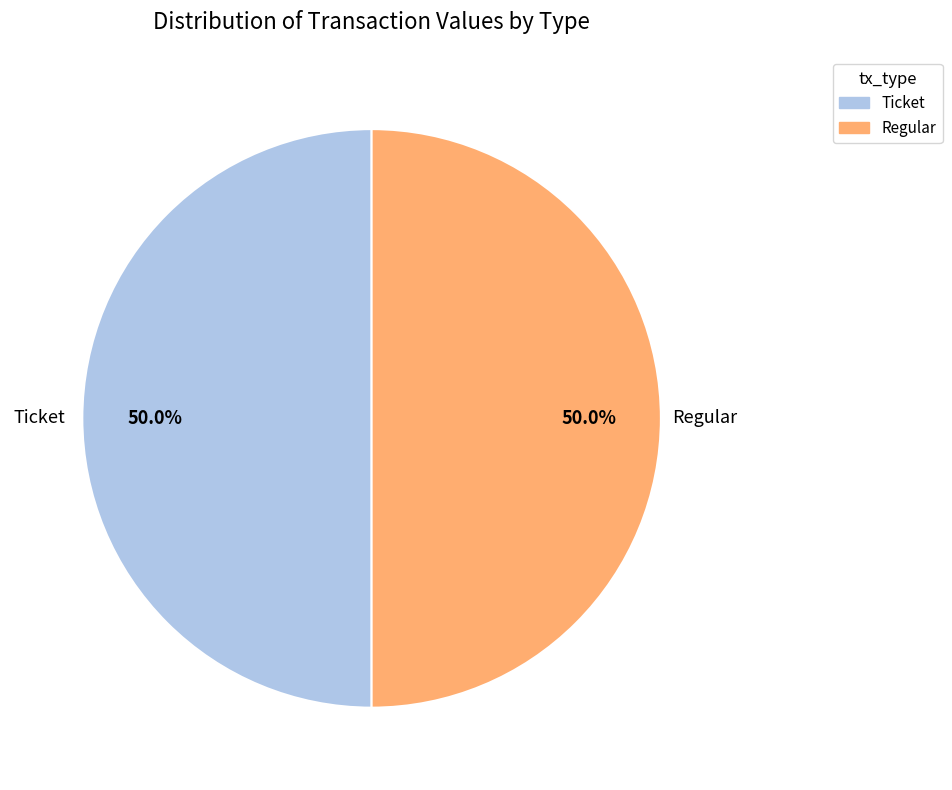

Approximately how many times larger is the value at Regular compared to Ticket?

1.0